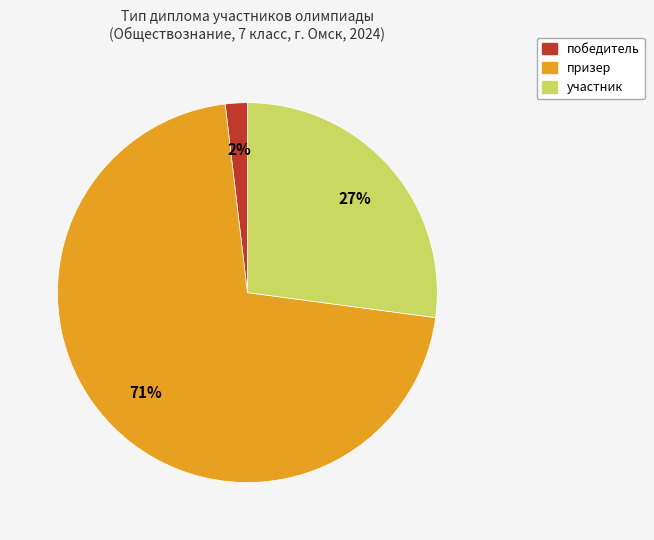

Do участник and победитель together represent more than half of the pie?

No